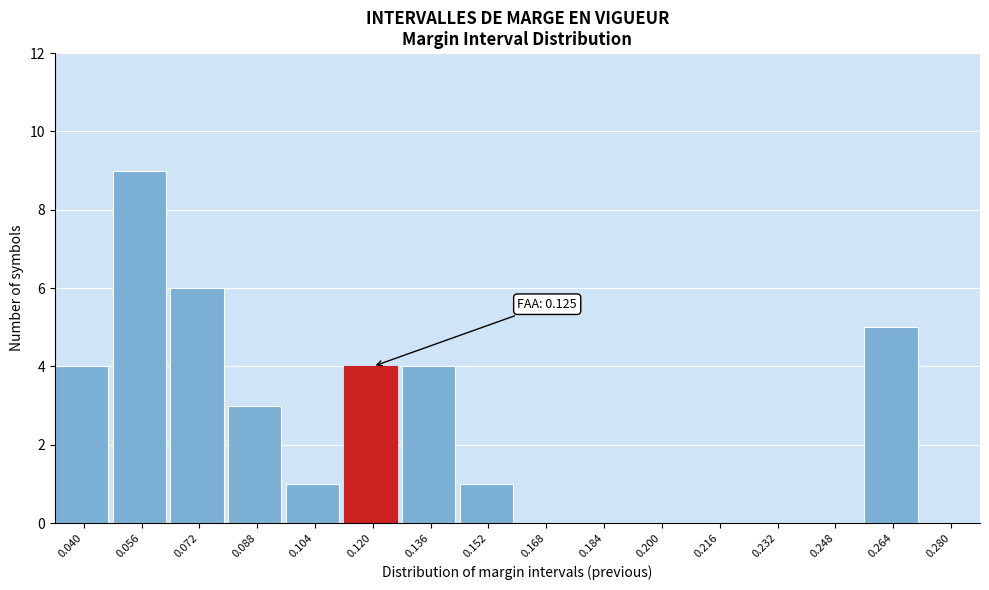

Reading left to right, extract all data points from this chart.

0.040=4	0.056=9	0.072=6	0.088=3	0.104=1	0.120=4	0.136=4	0.152=1	0.168=0	0.184=0	0.200=0	0.216=0	0.232=0	0.248=0	0.264=5	0.280=0